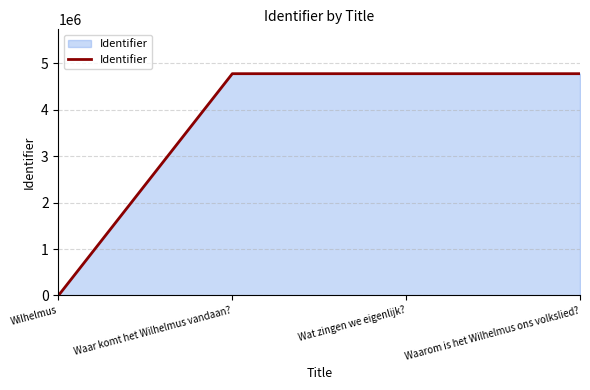

True or false: the data shows 2681285 at Waarom is het Wilhelmus ons volkslied?.

False